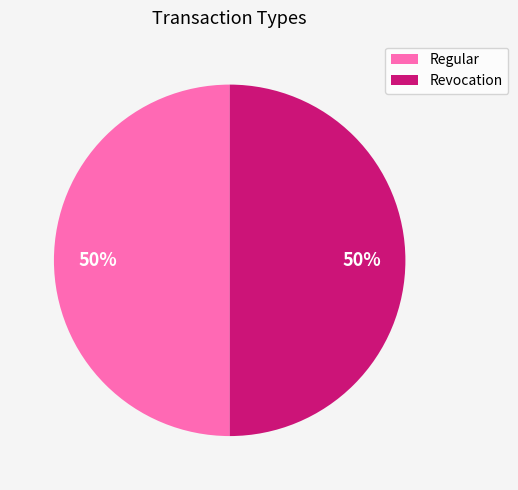

What percentage is the Regular slice, to the nearest percent?

50%